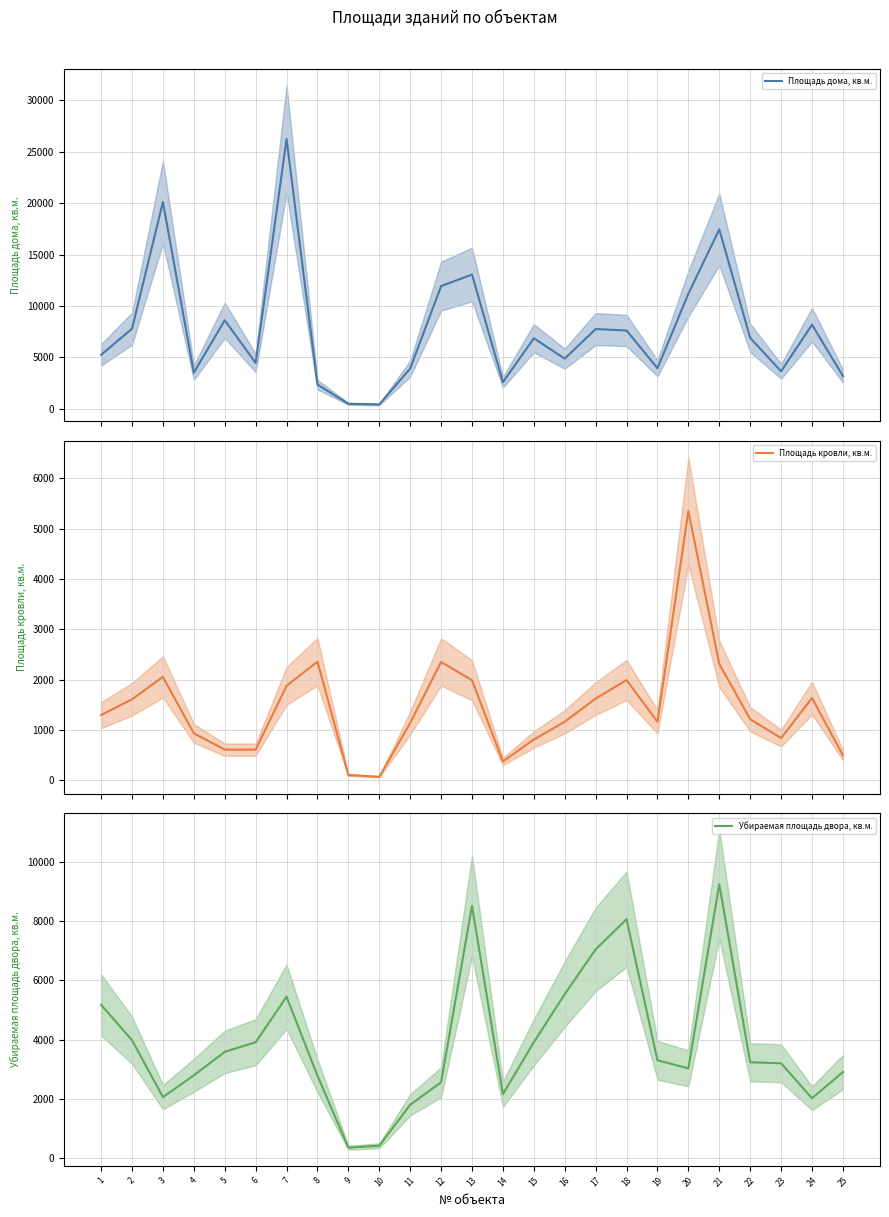

Does the chart have visible grid lines?

Yes